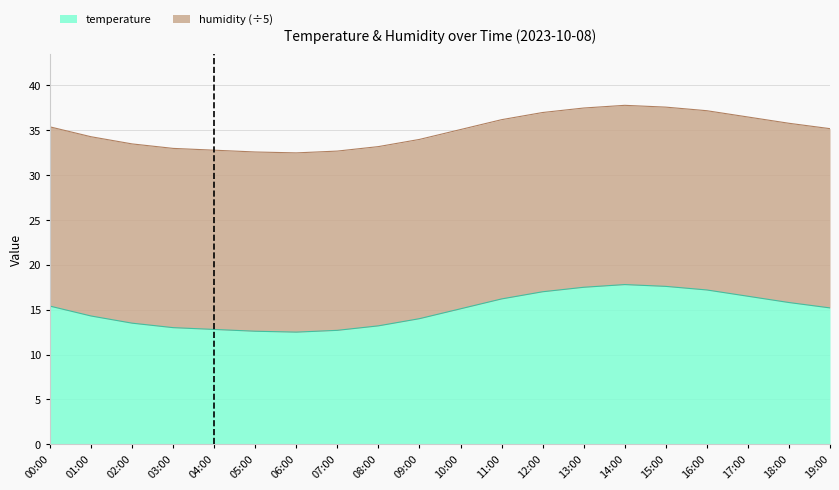

Does the chart have visible grid lines?

Yes